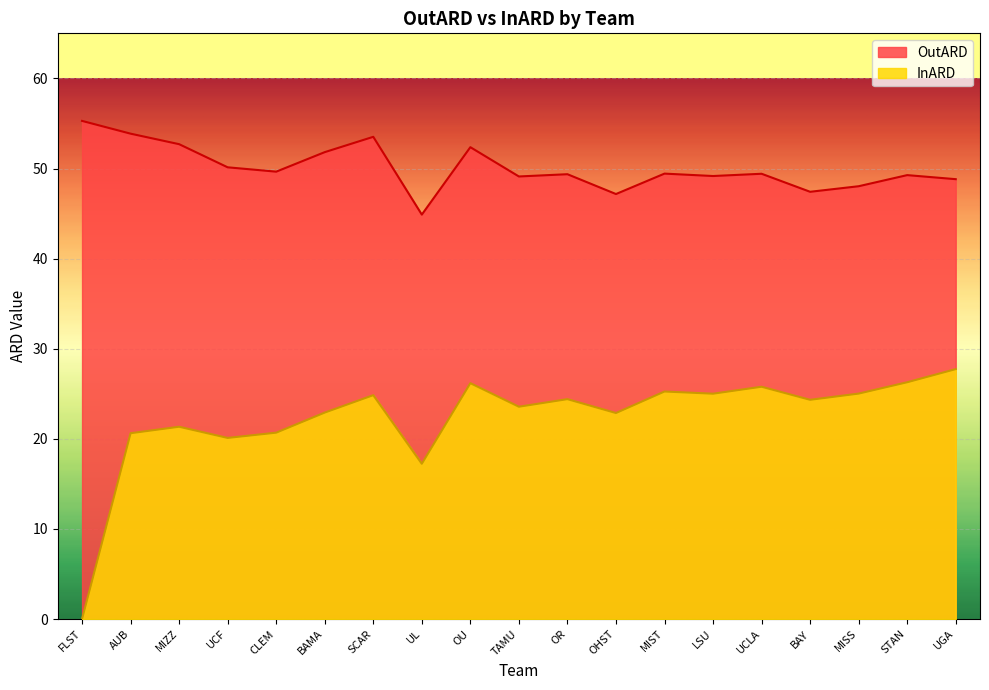

What is the difference between the highest and lowest values at AUB?

33.2